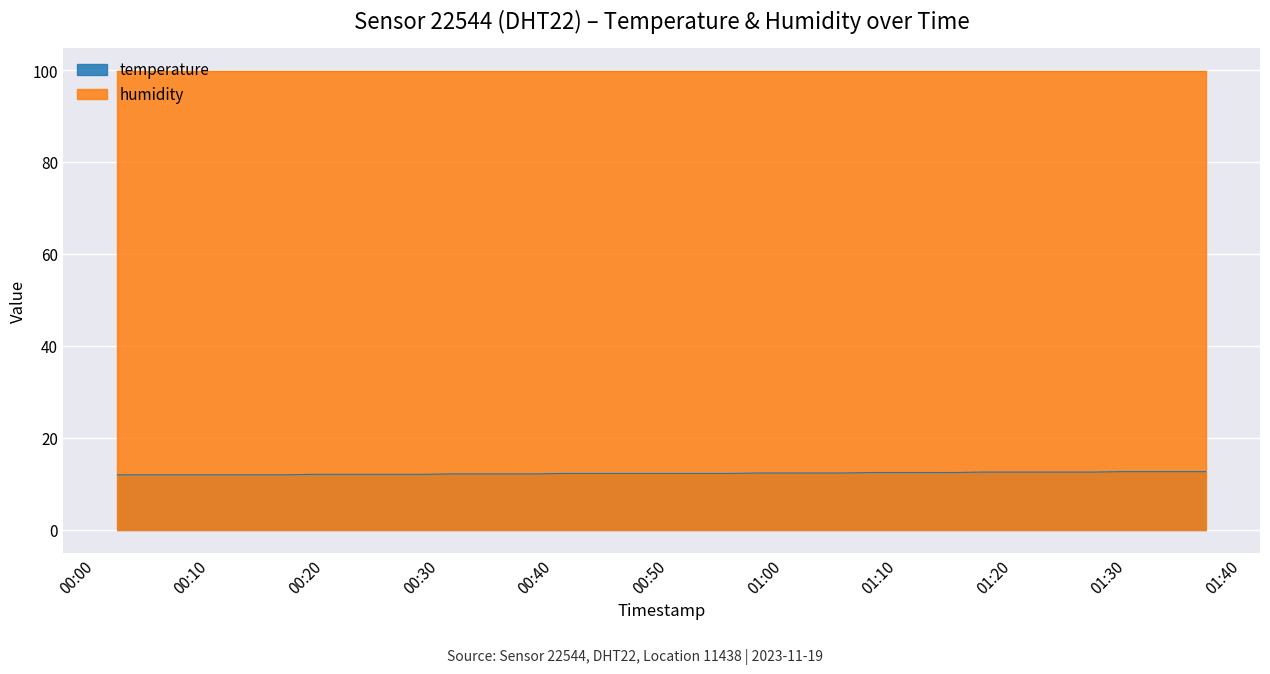

Reading left to right, list all the values displayed in this chart.

2023-11-19T00:01:53=12.0	2023-11-19T00:04:18=12.0	2023-11-19T00:06:44=12.0	2023-11-19T00:09:10=12.0	2023-11-19T00:11:35=12.0	2023-11-19T00:14:01=12.0	2023-11-19T00:16:27=12.0	2023-11-19T00:18:53=12.1	2023-11-19T00:21:18=12.1	2023-11-19T00:23:44=12.1	2023-11-19T00:26:09=12.1	2023-11-19T00:28:35=12.1	2023-11-19T00:31:04=12.2	2023-11-19T00:33:29=12.2	2023-11-19T00:35:56=12.2	2023-11-19T00:38:22=12.2	2023-11-19T00:40:47=12.3	2023-11-19T00:43:13=12.3	2023-11-19T00:45:38=12.3	2023-11-19T00:48:04=12.3	2023-11-19T00:50:29=12.3	2023-11-19T00:52:56=12.3	2023-11-19T00:55:22=12.3	2023-11-19T00:57:47=12.4	2023-11-19T01:00:13=12.4	2023-11-19T01:02:46=12.4	2023-11-19T01:05:11=12.4	2023-11-19T01:07:39=12.5	2023-11-19T01:10:05=12.5	2023-11-19T01:12:32=12.5	2023-11-19T01:14:58=12.5	2023-11-19T01:17:23=12.6	2023-11-19T01:19:49=12.6	2023-11-19T01:22:15=12.6	2023-11-19T01:24:41=12.6	2023-11-19T01:27:06=12.6	2023-11-19T01:29:32=12.7	2023-11-19T01:31:57=12.7	2023-11-19T01:34:23=12.7	2023-11-19T01:36:48=12.7